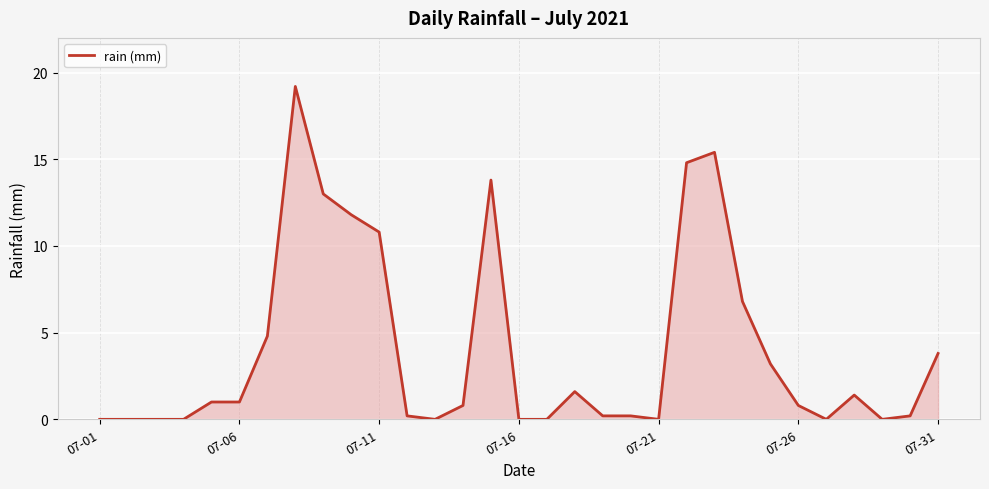

What is the average value?

4.0